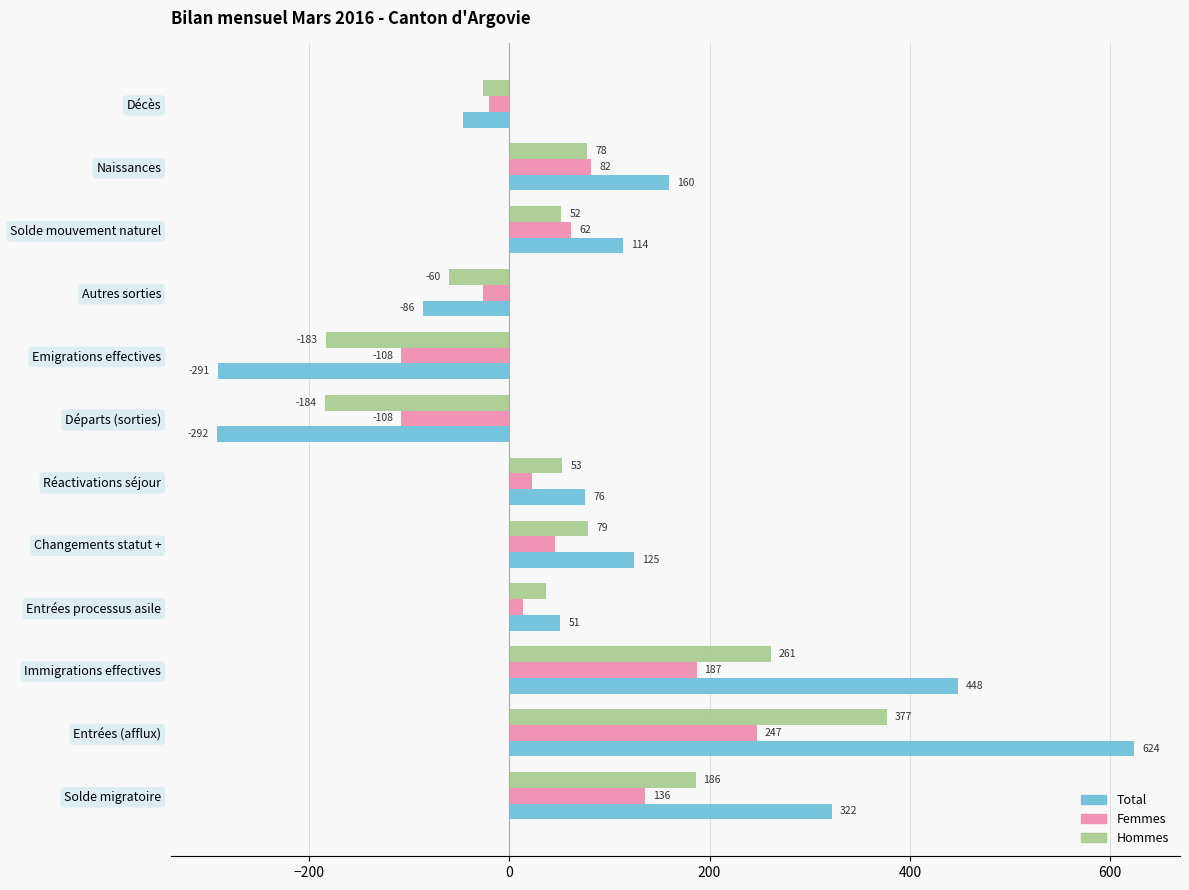

At which label does Hommes reach its peak?

Entrées (afflux)